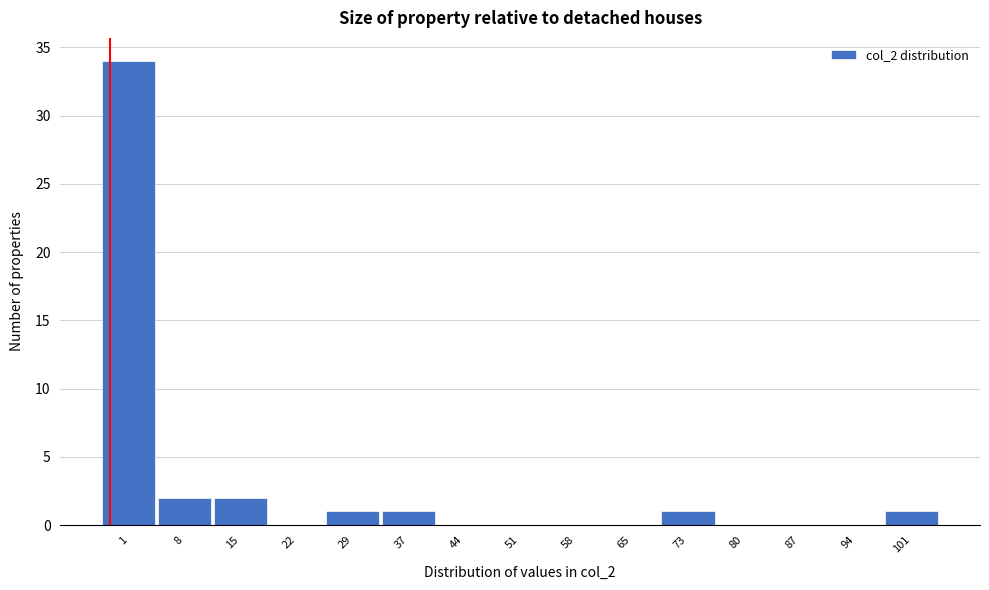

Reading left to right, transcribe all the data shown in this chart.

1=34	8=2	15=2	22=0	29=1	37=1	44=0	51=0	58=0	65=0	73=1	80=0	87=0	94=0	101=1